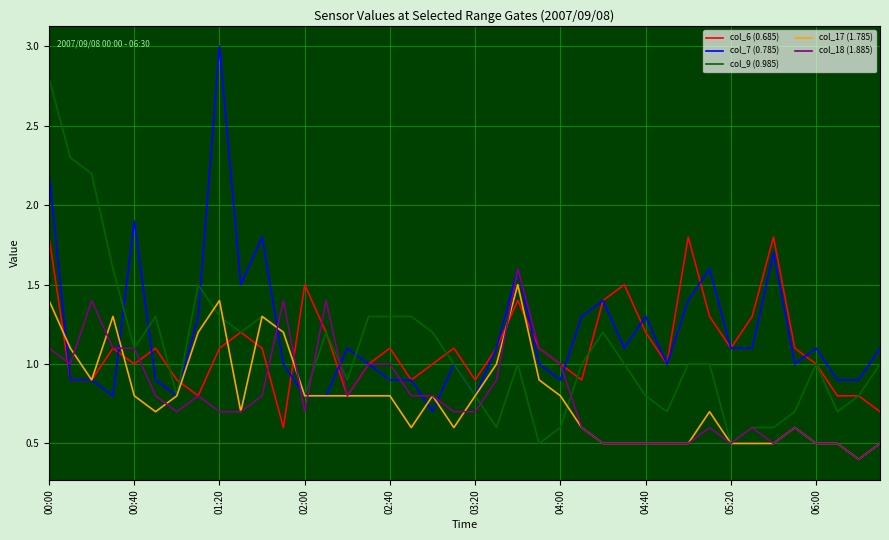

What is the minimum value for col_18 (1.885)?

0.4